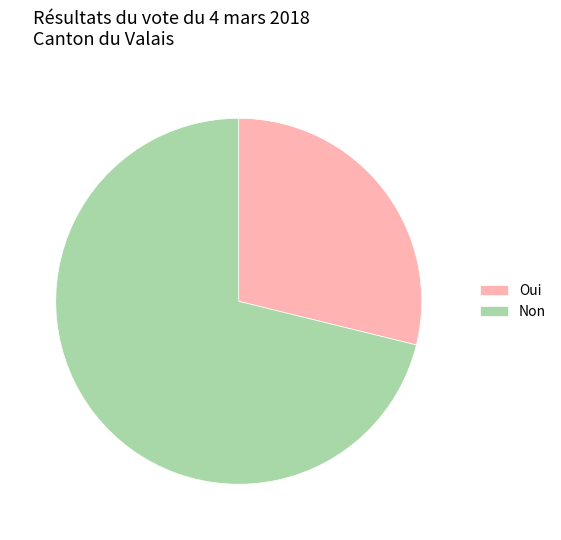

Which slice is the smallest?

Oui